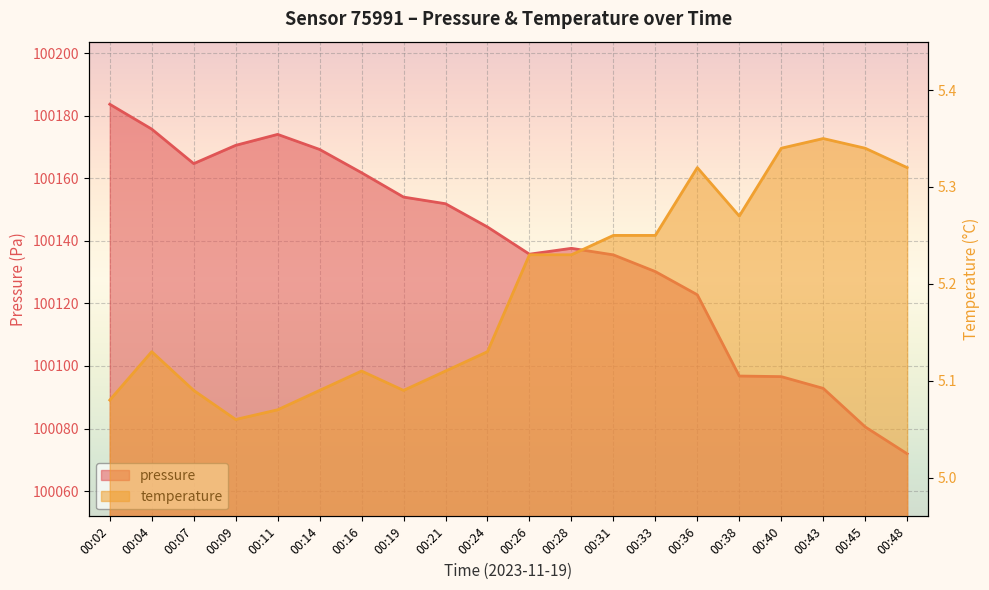

The value of temperature at 00:31 is 7.7. True or false?

False